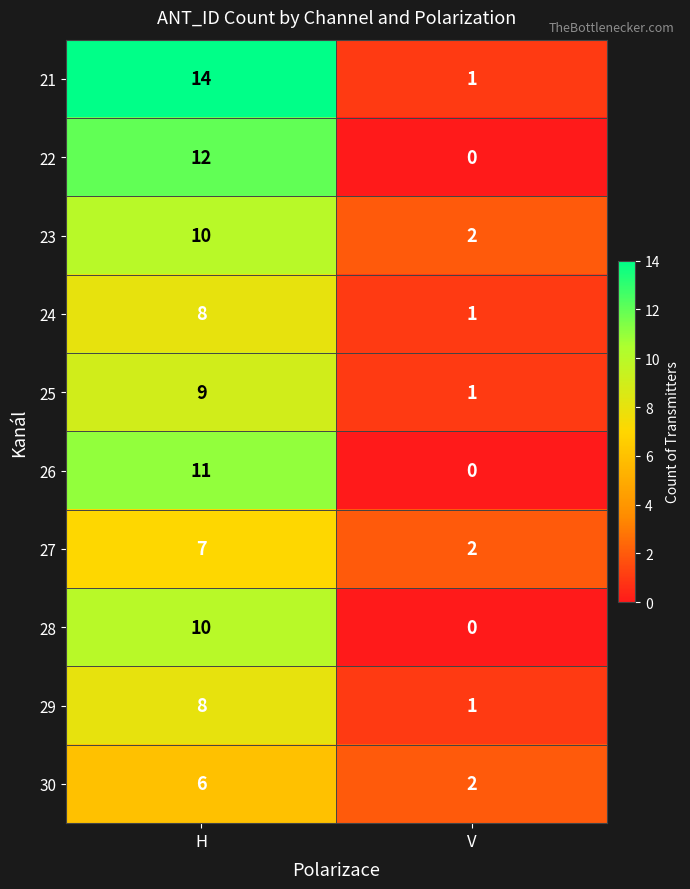

What is the difference between the maximum and minimum values in the 28 series?

10